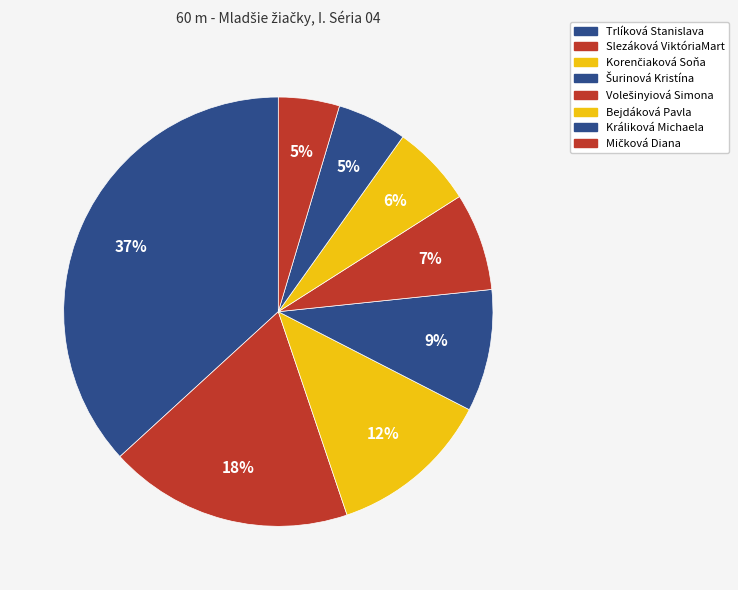

Count the number of slices in the pie.

8